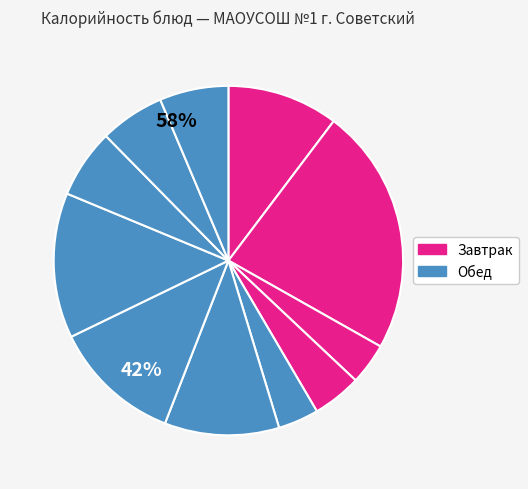

Count the number of slices in the pie.

11